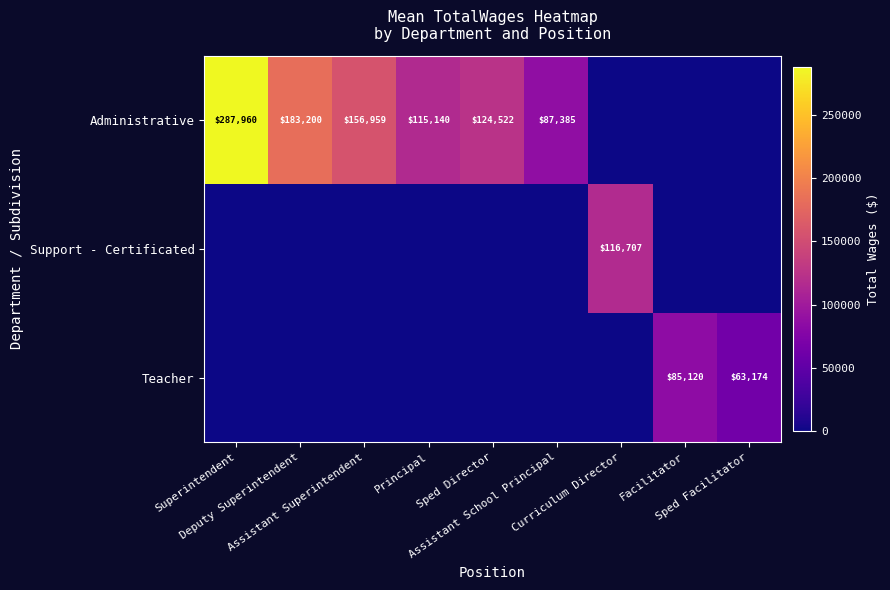

How many values in the Administrative series are below 115140?

4